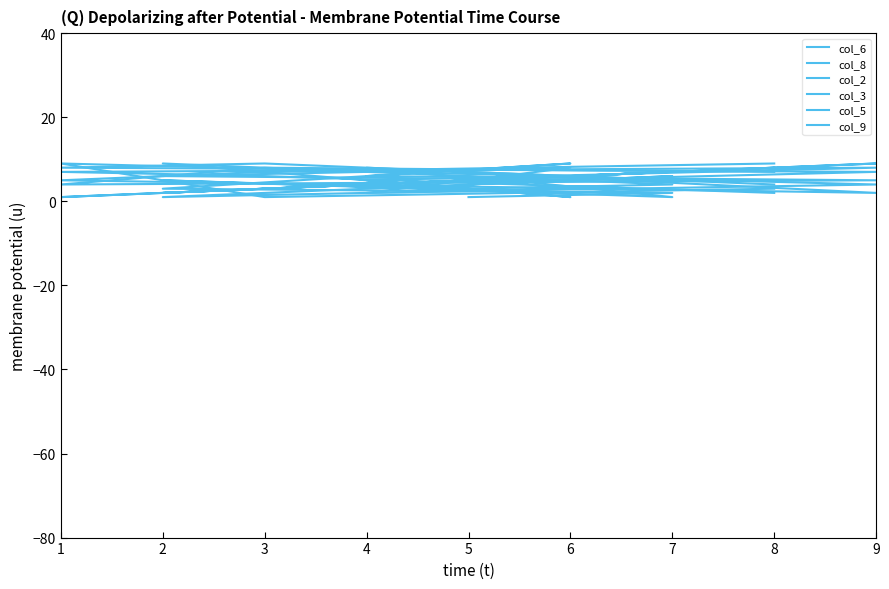

At how many categories does at least one series exceed 7?

7